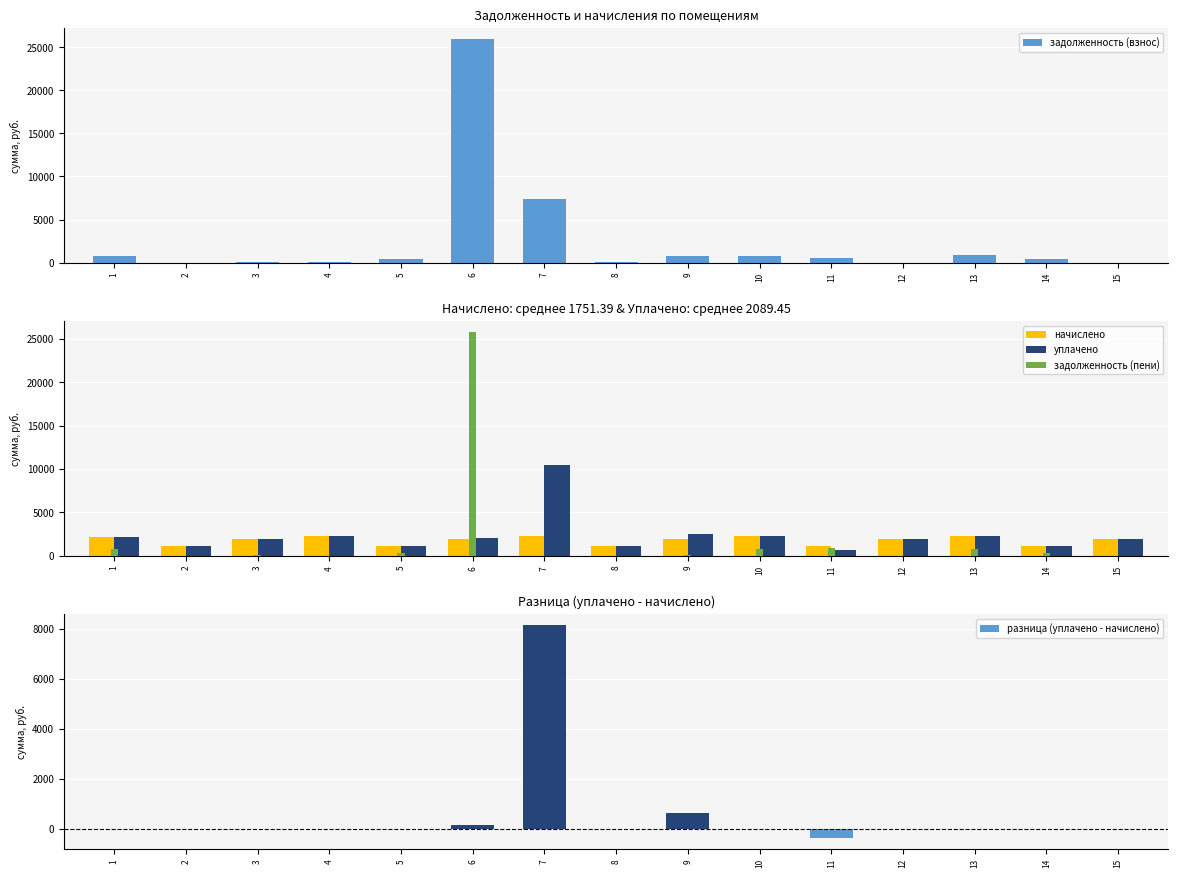

What are all the series names shown in the legend?

задолженность (взнос), начислено, уплачено, задолженность (пени), разница (уплачено - начислено)